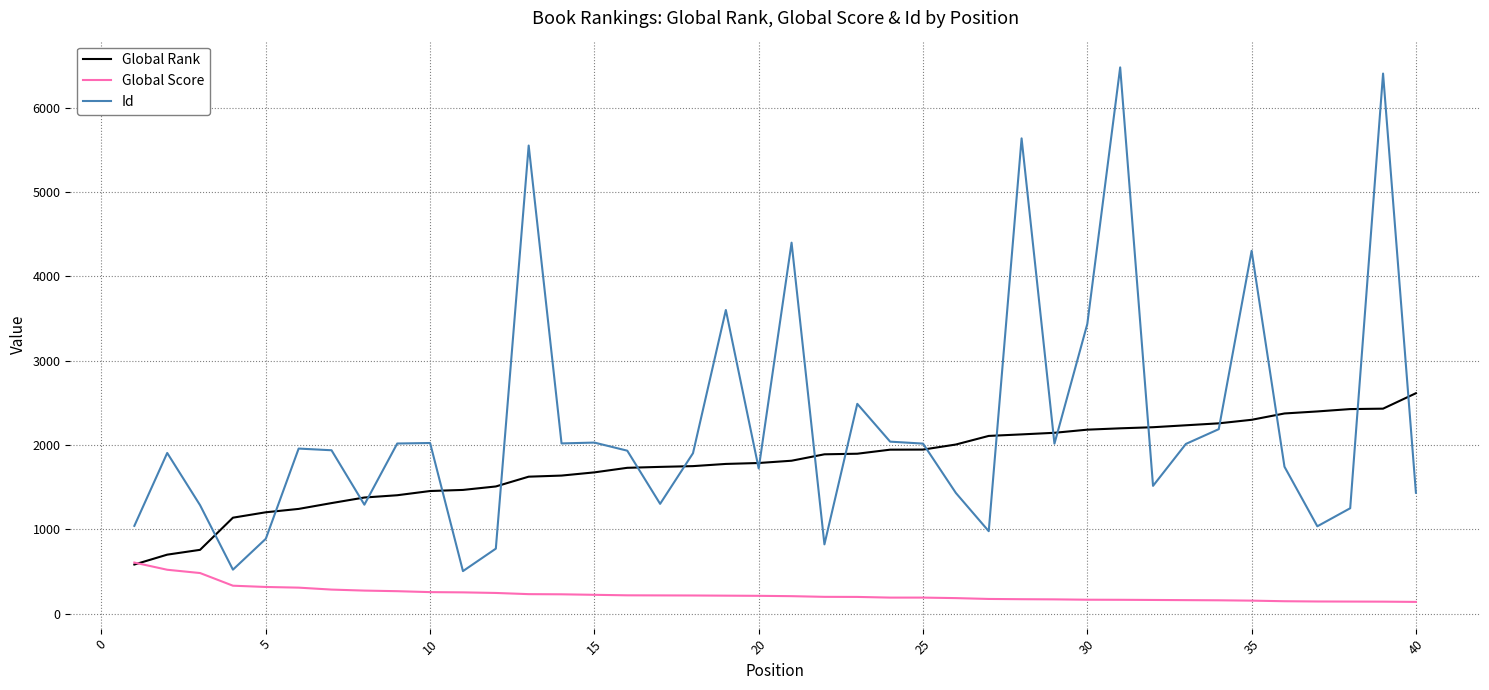

List the series in order of their overall mean, highest first.

Id, Global Rank, Global Score